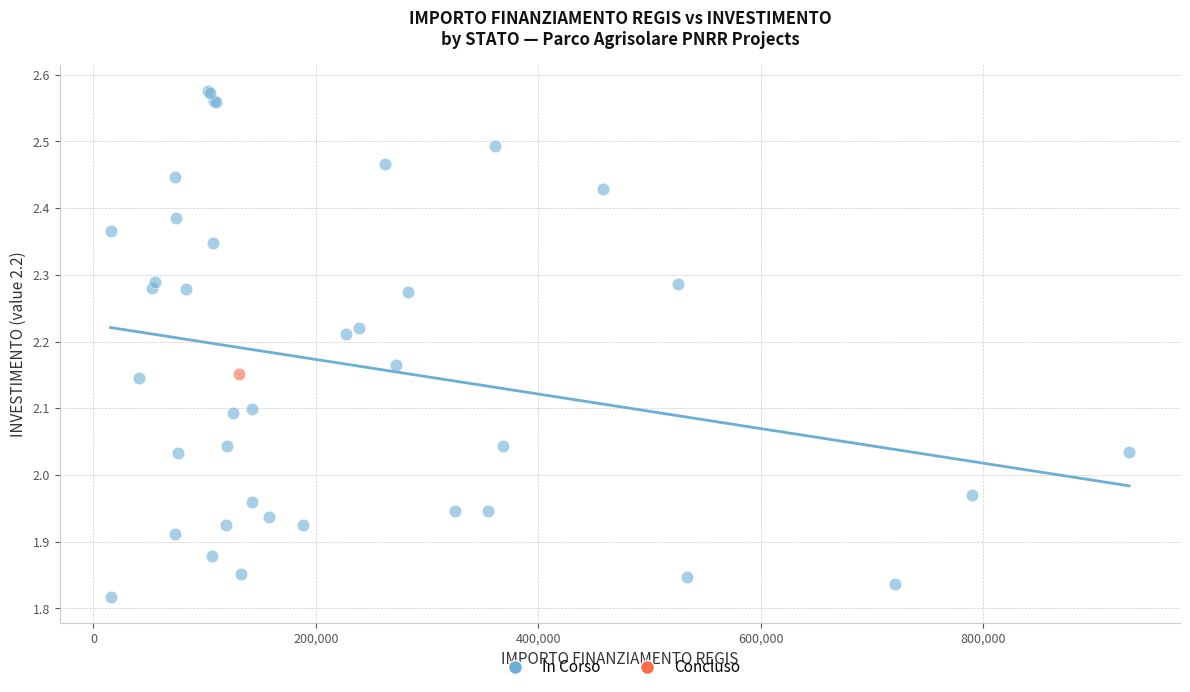

What are all the series names shown in the legend?

In Corso, Concluso